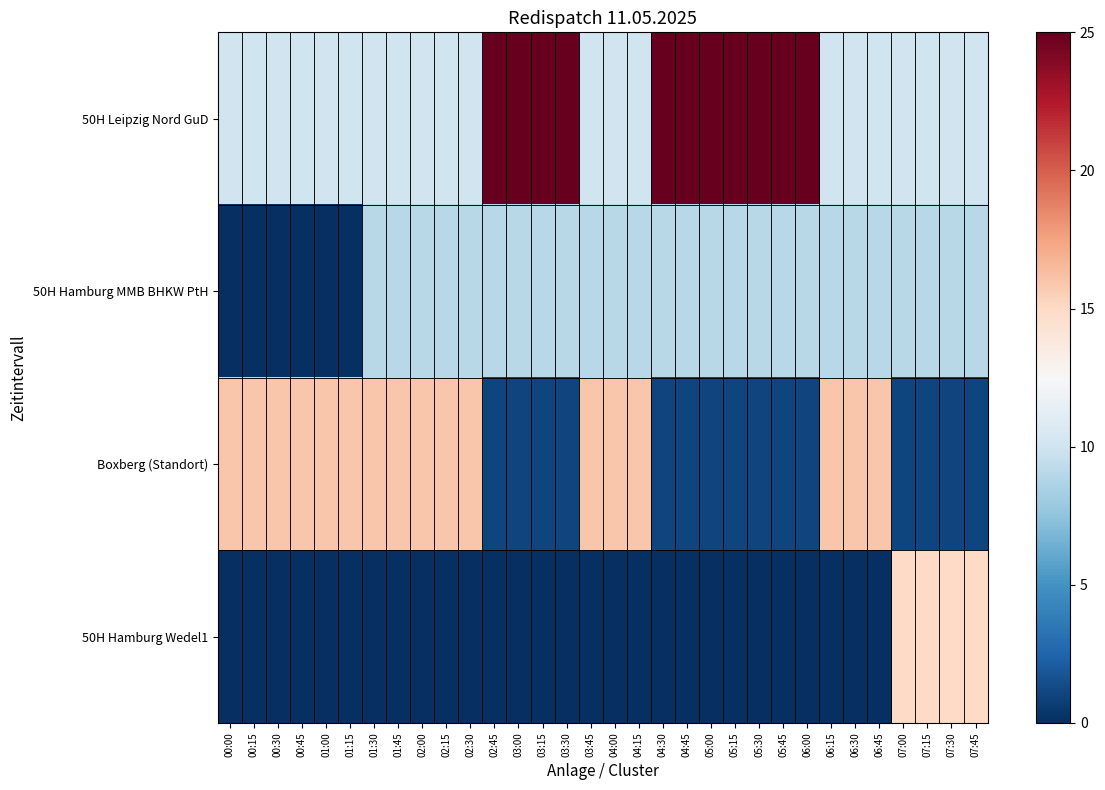

Reading left to right, what are all the values shown in this chart?

50H Leipzig Nord GuD: 00:00=10	00:15=10	00:30=10	00:45=10	01:00=10	01:15=10	01:30=10	01:45=10	02:00=10	02:15=10	02:30=10	02:45=25	03:00=25	03:15=25	03:30=25	03:45=10	04:00=10	04:15=10	04:30=25	04:45=25	05:00=25	05:15=25	05:30=25	05:45=25	06:00=25	06:15=10	06:30=10	06:45=10	07:00=10	07:15=10	07:30=10	07:45=10
50H Hamburg MMB BHKW PtH: 00:00=0	00:15=0	00:30=0	00:45=0	01:00=0	01:15=0	01:30=9	01:45=9	02:00=9	02:15=9	02:30=9	02:45=9	03:00=9	03:15=9	03:30=9	03:45=9	04:00=9	04:15=9	04:30=9	04:45=9	05:00=9	05:15=9	05:30=9	05:45=9	06:00=9	06:15=9	06:30=9	06:45=9	07:00=9	07:15=9	07:30=9	07:45=9
Boxberg (Standort): 00:00=16	00:15=16	00:30=16	00:45=16	01:00=16	01:15=16	01:30=16	01:45=16	02:00=16	02:15=16	02:30=16	02:45=1	03:00=1	03:15=1	03:30=1	03:45=16	04:00=16	04:15=16	04:30=1	04:45=1	05:00=1	05:15=1	05:30=1	05:45=1	06:00=1	06:15=16	06:30=16	06:45=16	07:00=1	07:15=1	07:30=1	07:45=1
50H Hamburg Wedel1: 00:00=0	00:15=0	00:30=0	00:45=0	01:00=0	01:15=0	01:30=0	01:45=0	02:00=0	02:15=0	02:30=0	02:45=0	03:00=0	03:15=0	03:30=0	03:45=0	04:00=0	04:15=0	04:30=0	04:45=0	05:00=0	05:15=0	05:30=0	05:45=0	06:00=0	06:15=0	06:30=0	06:45=0	07:00=15	07:15=15	07:30=15	07:45=15